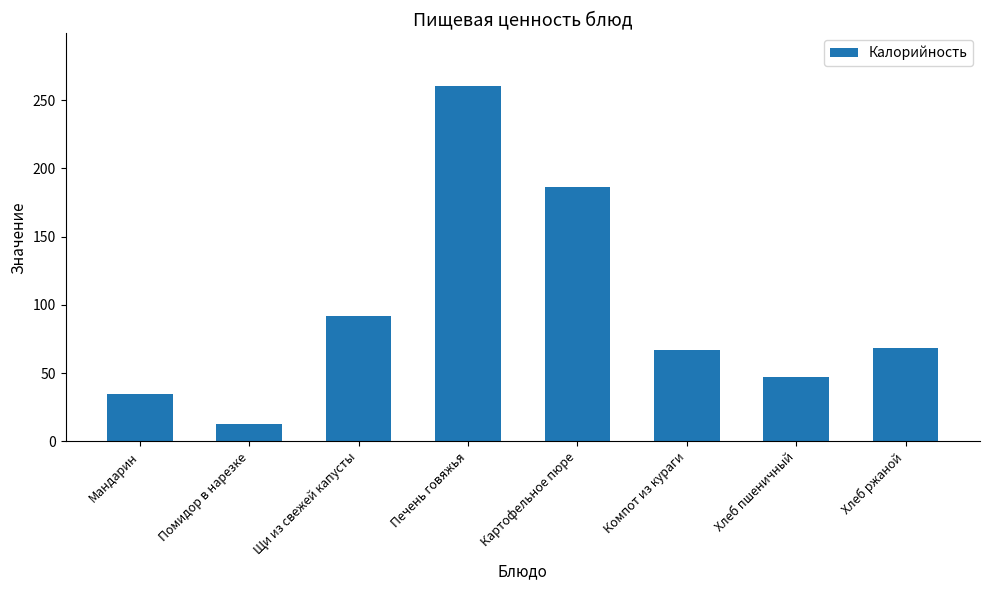

What is the smallest value displayed?

13.0